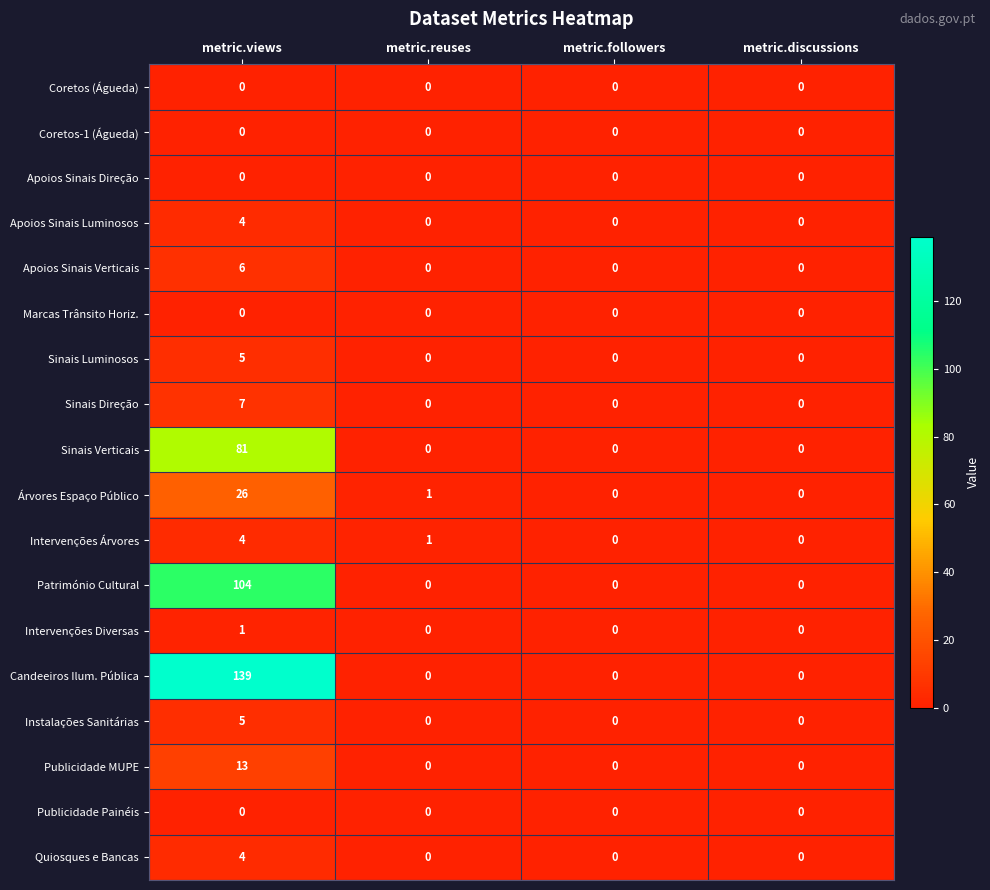

What is the approximate value of Sinais Verticais at metric.views, to the nearest 5?

80